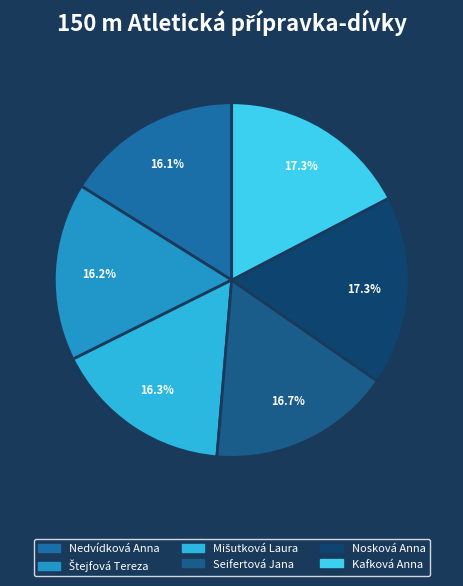

How many segments does this pie chart have?

6